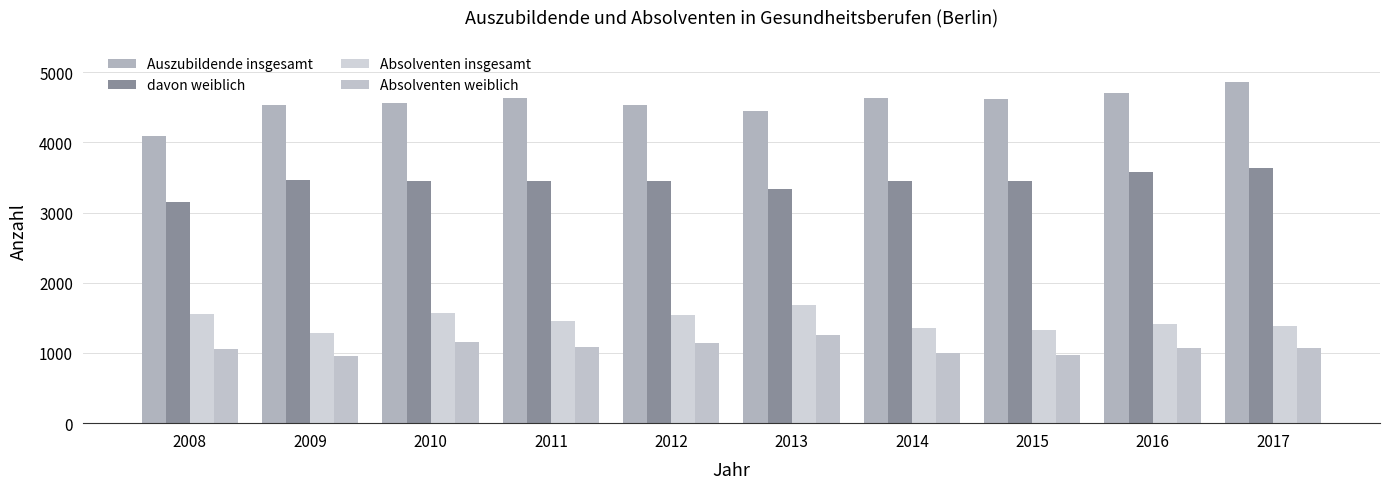

What is the difference between the second highest and minimum values in the Absolventen weiblich series?

199